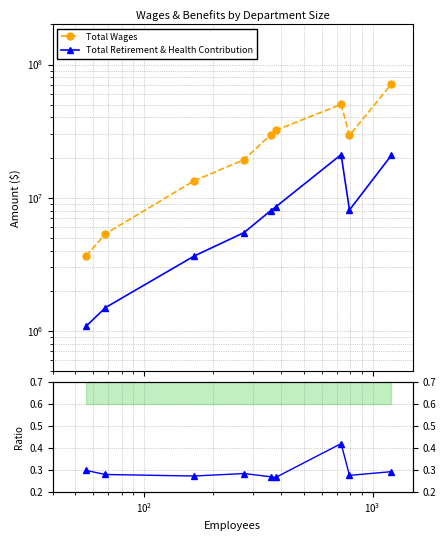

What is the sum of all Total Retirement & Health Contribution values?

78134818.2